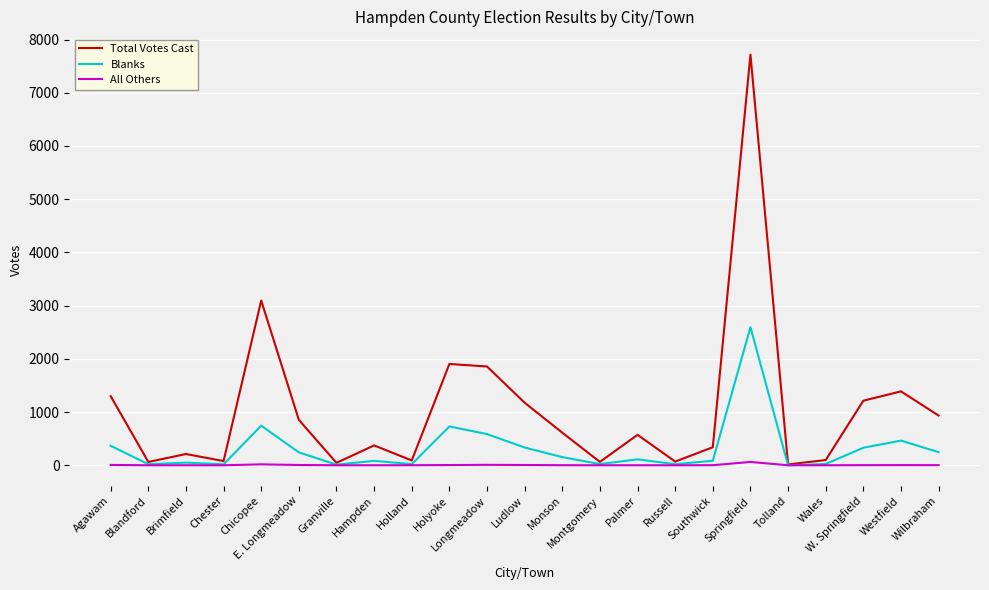

Rank the series at Springfield from highest to lowest value.

Total Votes Cast, Blanks, All Others